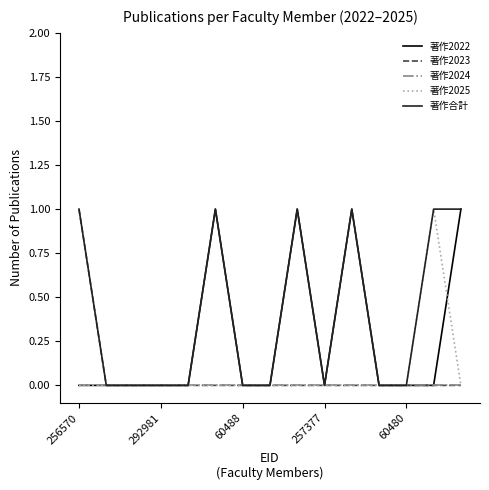

What are all the series names shown in the legend?

著作2022, 著作2023, 著作2024, 著作2025, 著作合計